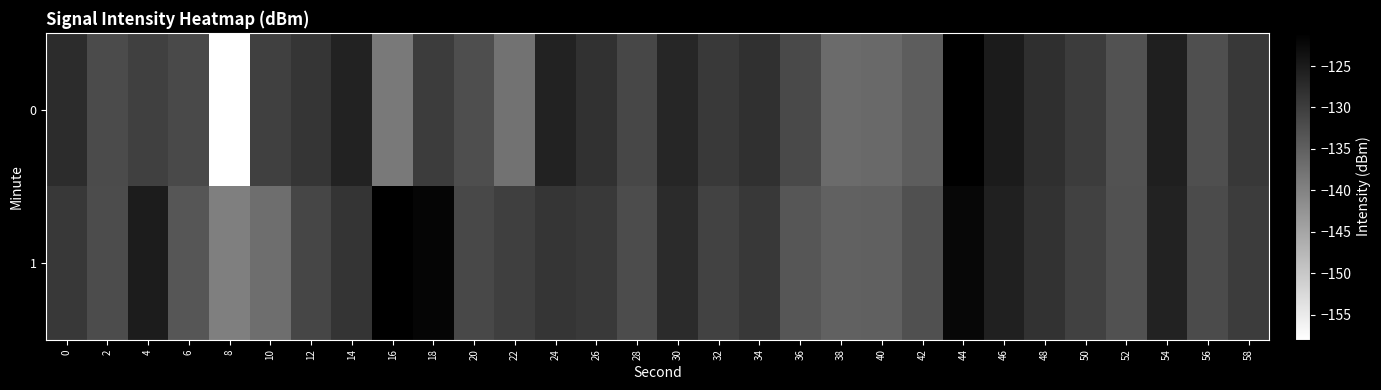

Which series has the largest total across all categories?

1